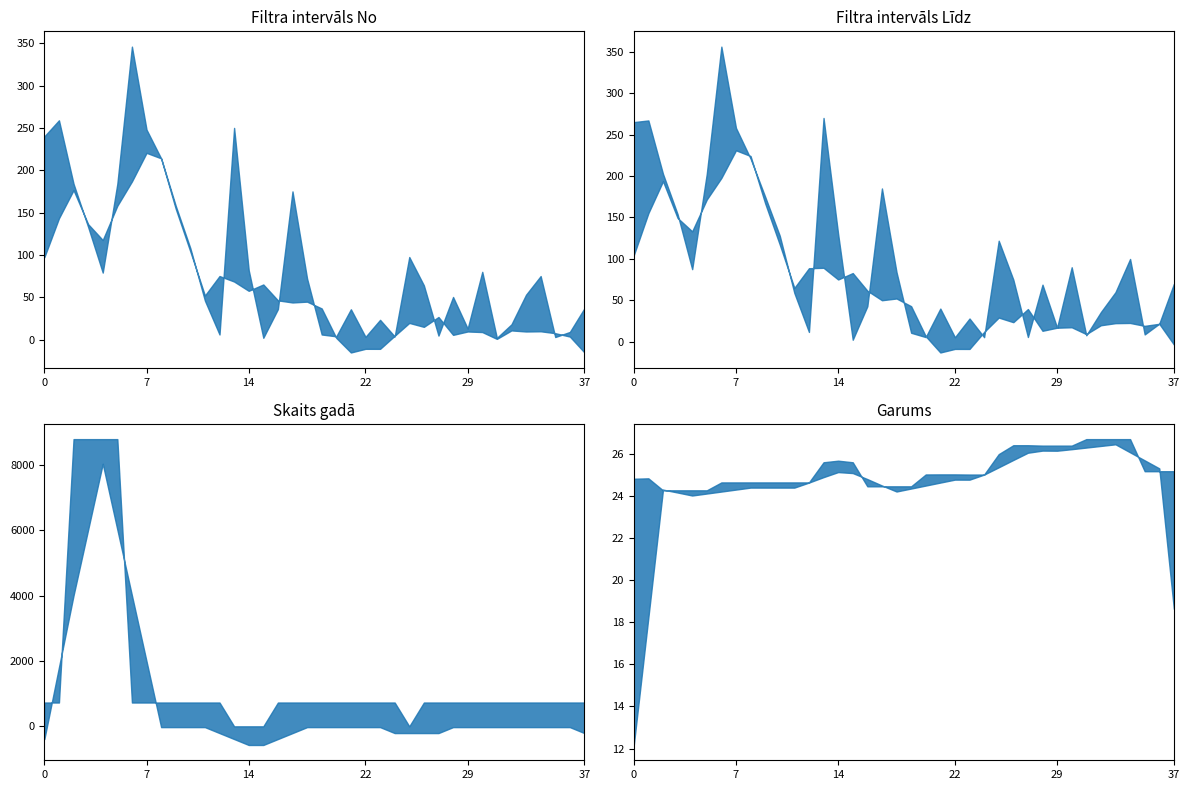

Where do Filtra intervāls Līdz and Skaits gadā first cross each other?

13 and 14